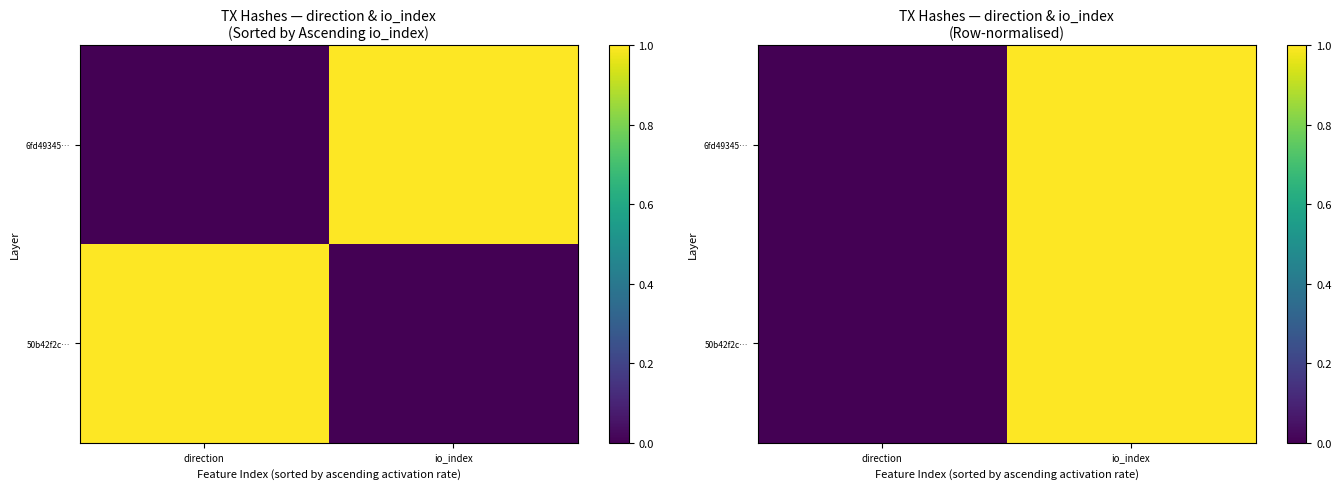

Is the value of 50b42f2c… at io_index greater than the value of 6fd49345… at direction?

Yes